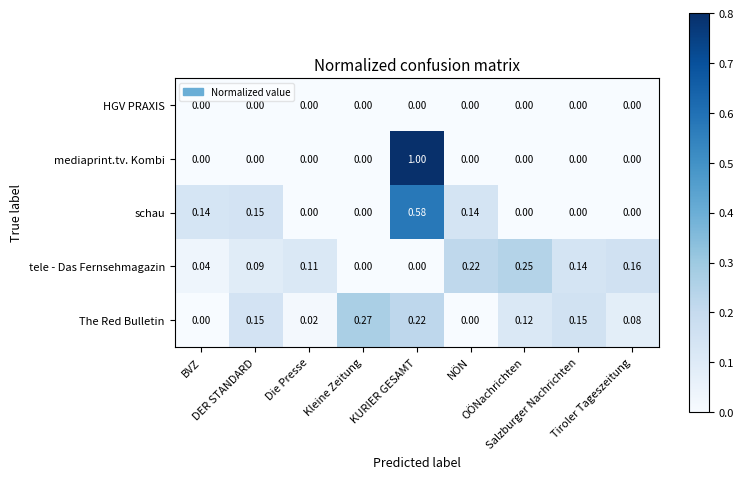

At how many categories does at least one series exceed 0?

9